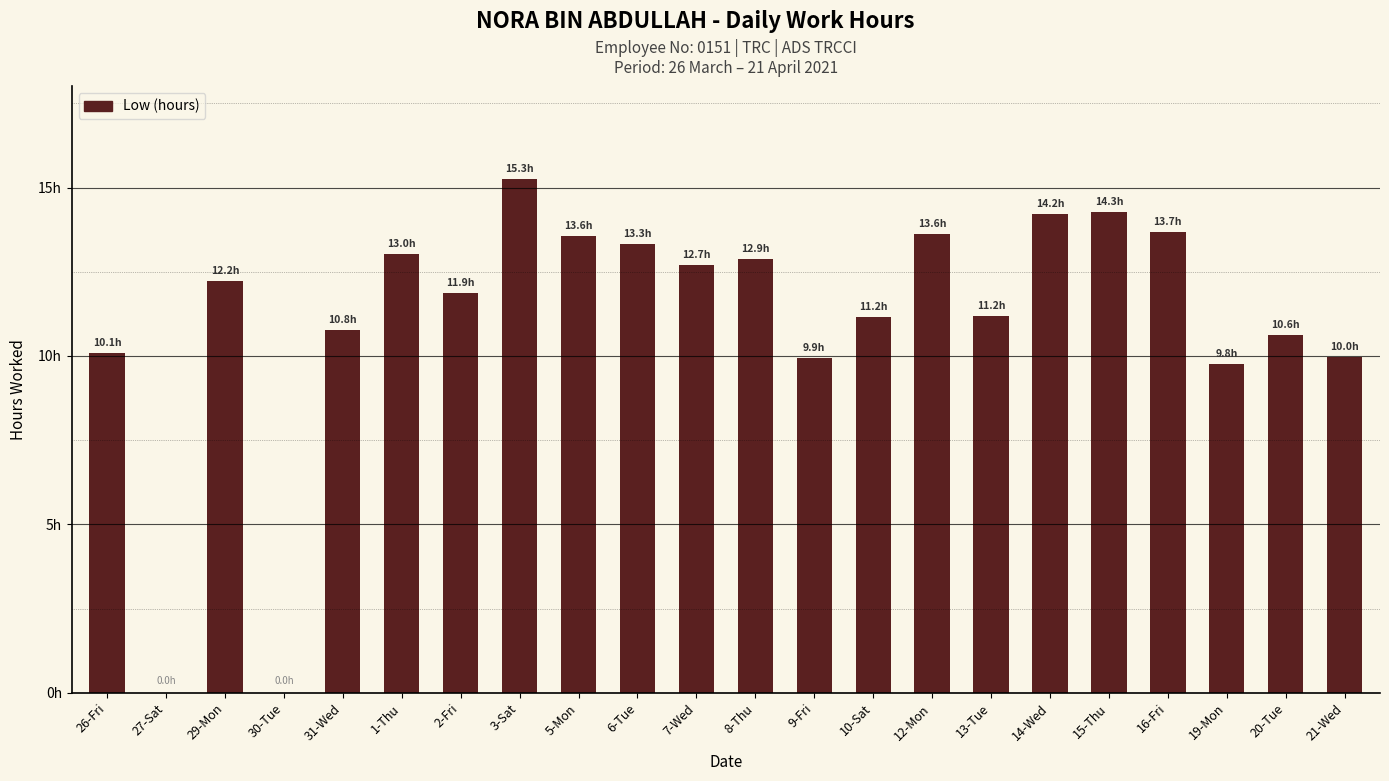

How many data points does each series have?

22